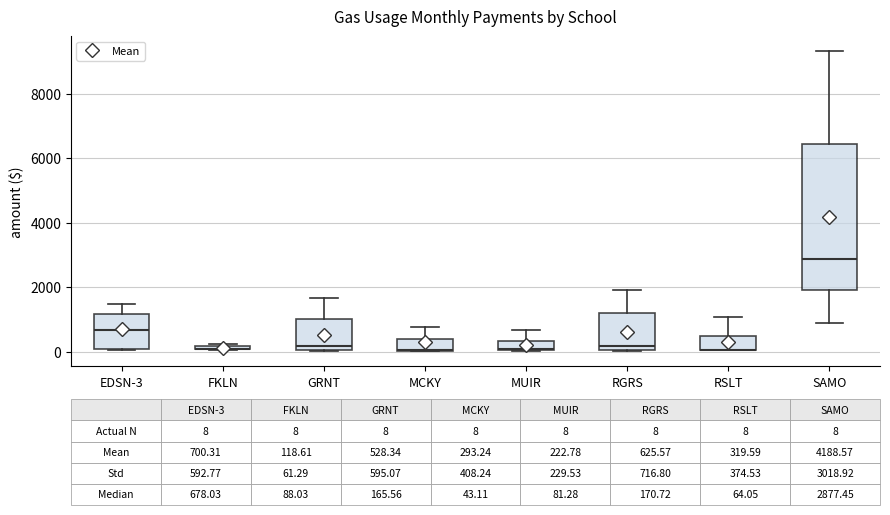

Comparing the boxes themselves (not the whiskers), which one is the tallest?

SAMO